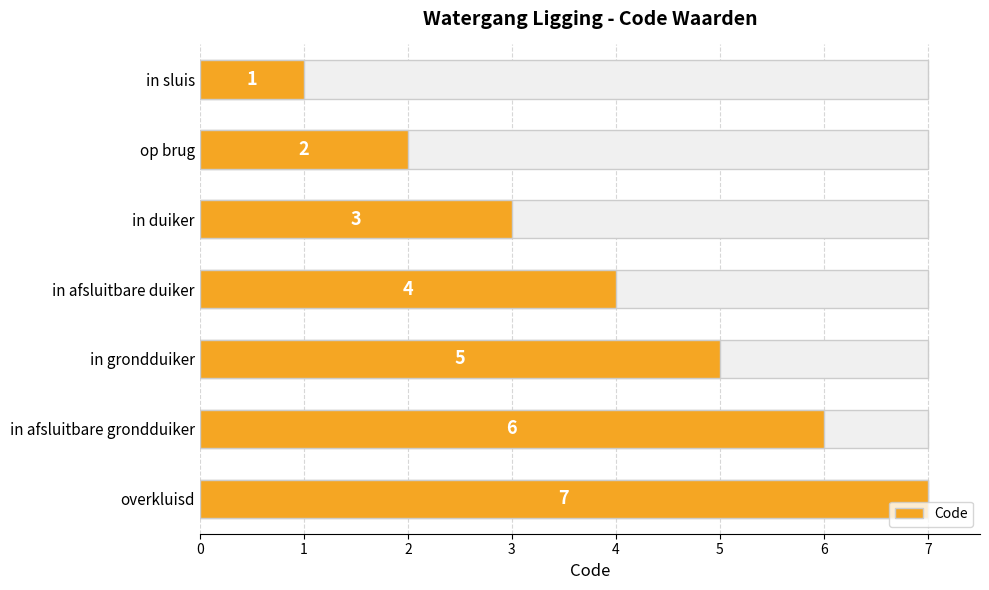

The value at in afsluitbare grondduiker is 6. True or false?

True